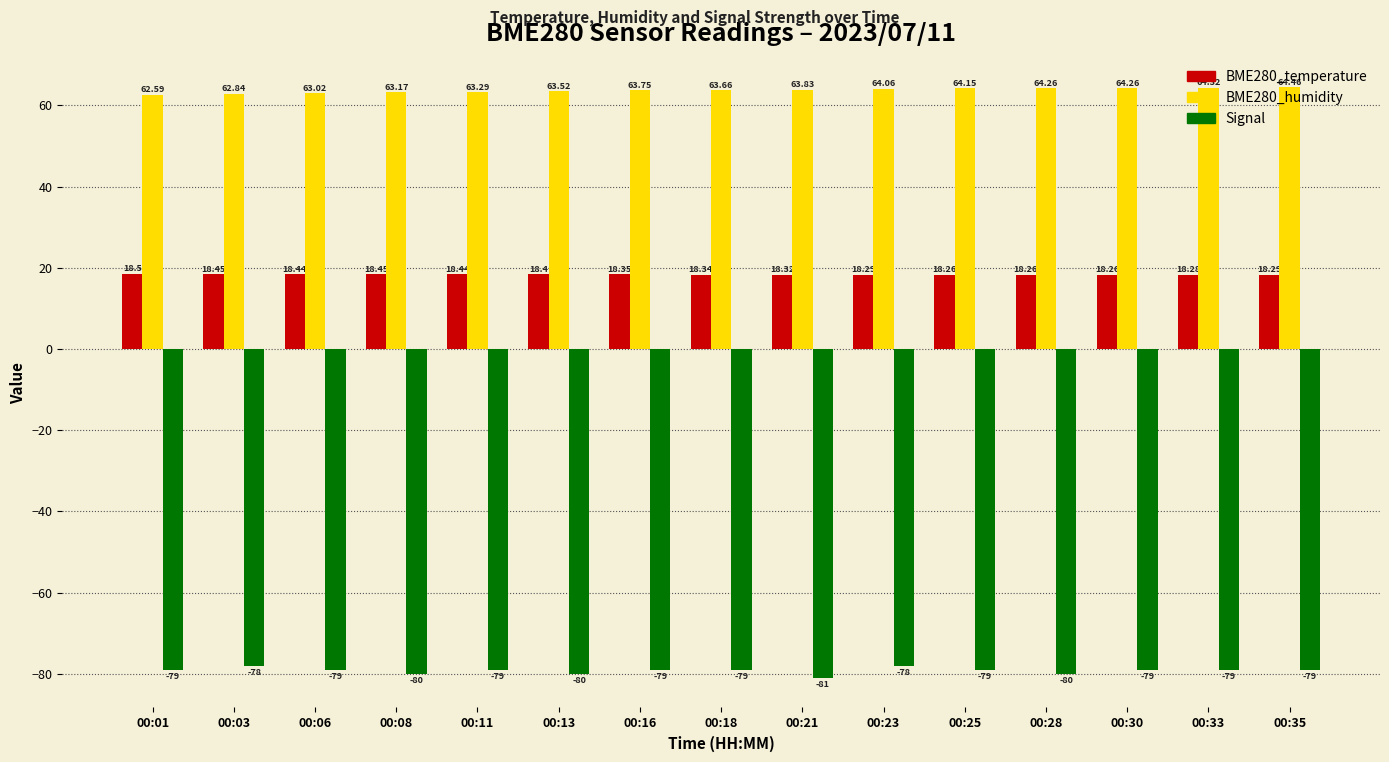

How many groups of bars are there?

15